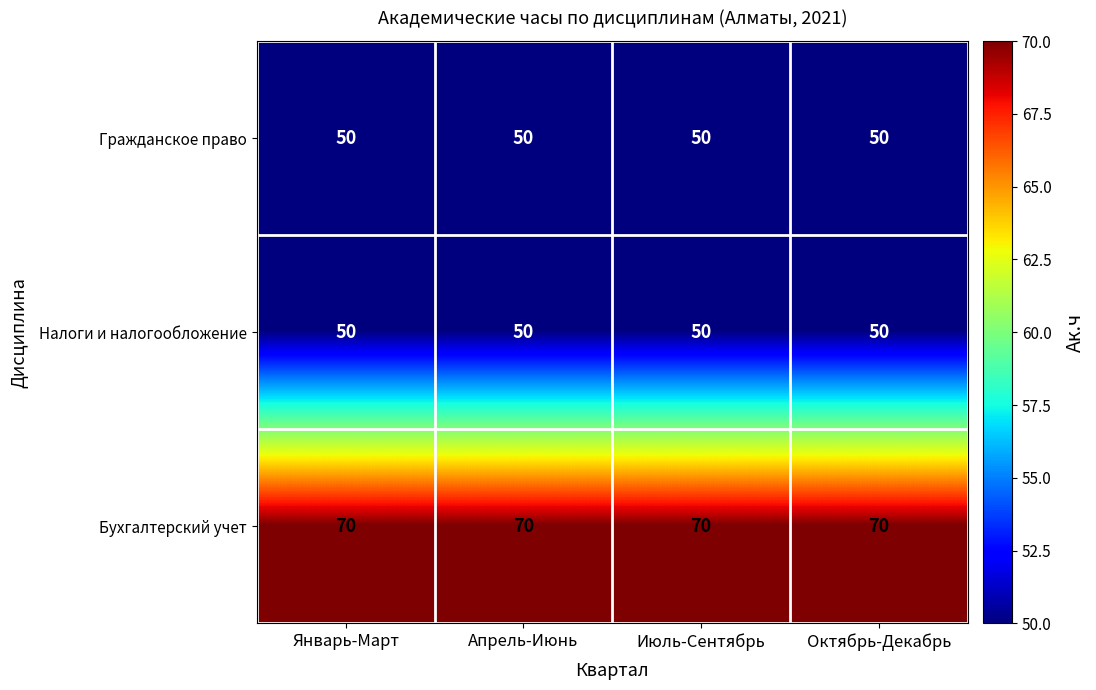

The value of Гражданское право at Октябрь-Декабрь is 12. True or false?

False